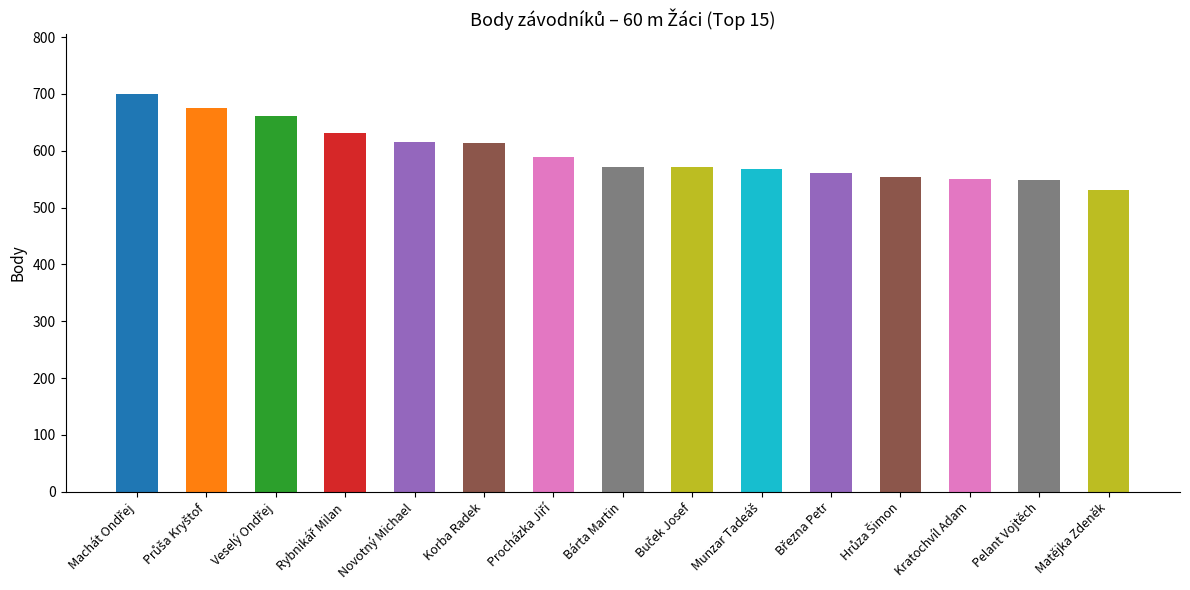

The chart shows a value of 747 at Bárta Martin. True or false?

False